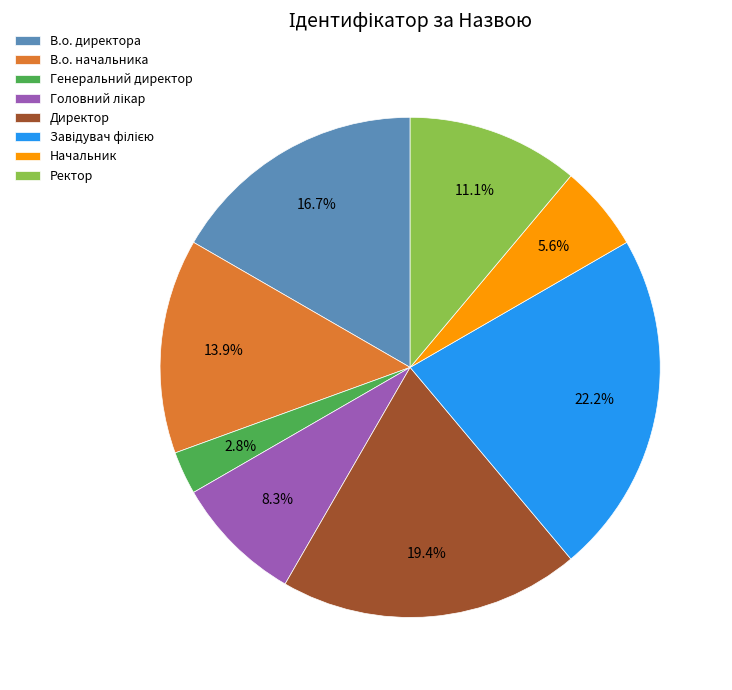

How much of the chart is everything except В.о. директора?

83.3%